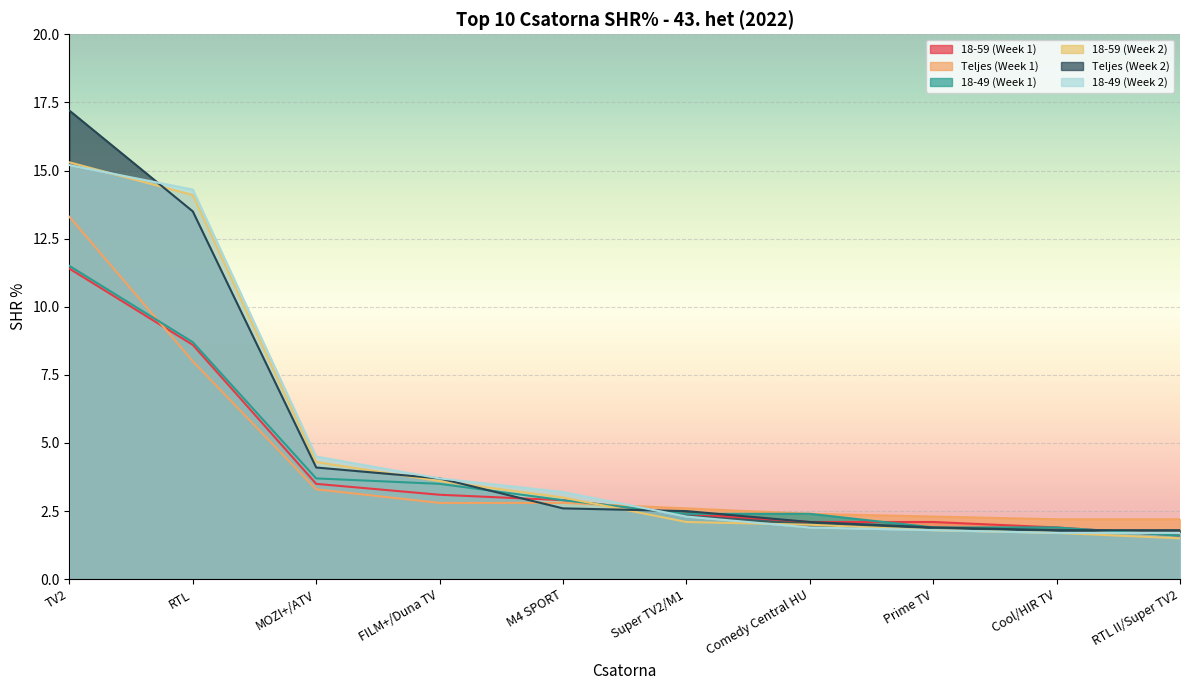

At how many categories does at least one series exceed 15?

1